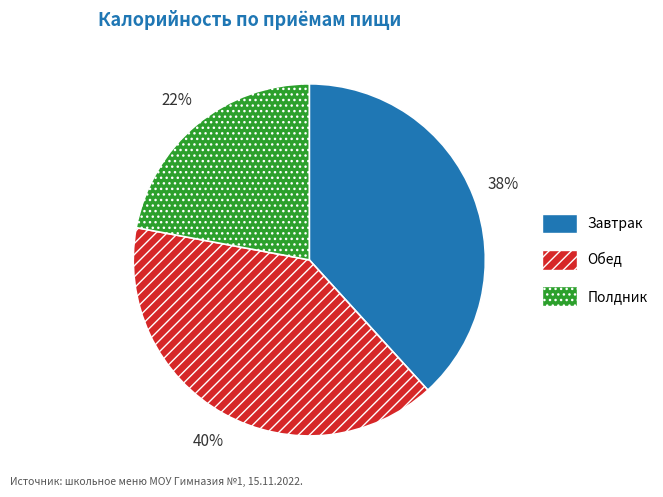

Which has a higher value, Полдник or Обед?

Обед